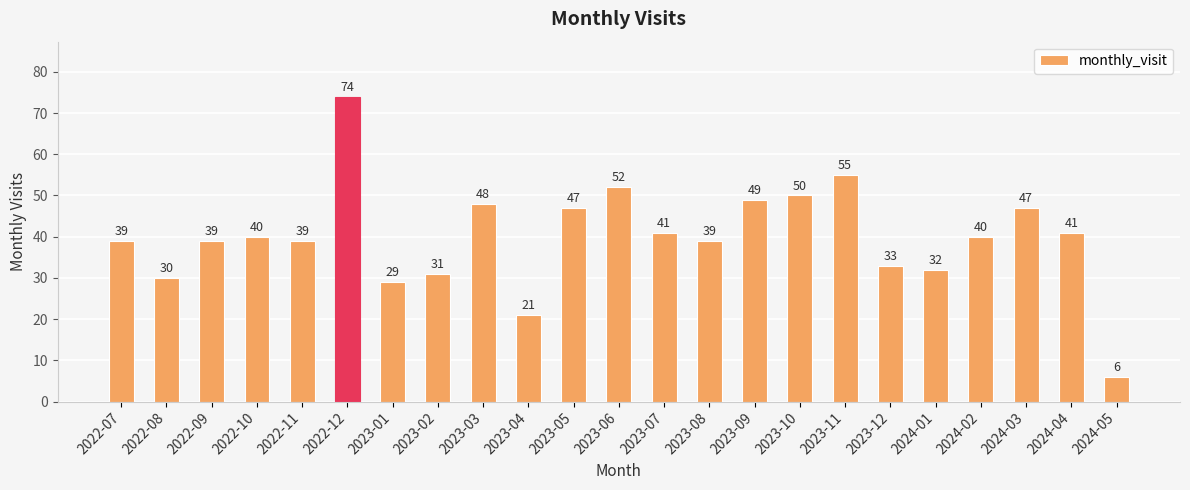

Is it true that the value at 2024-05 is 6?

True